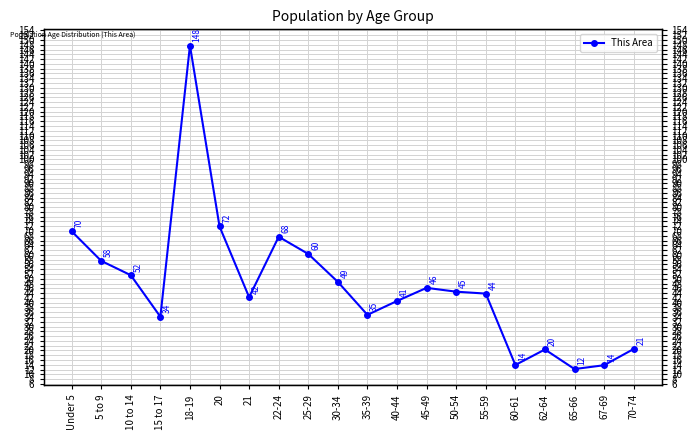

Does the chart have visible grid lines?

Yes